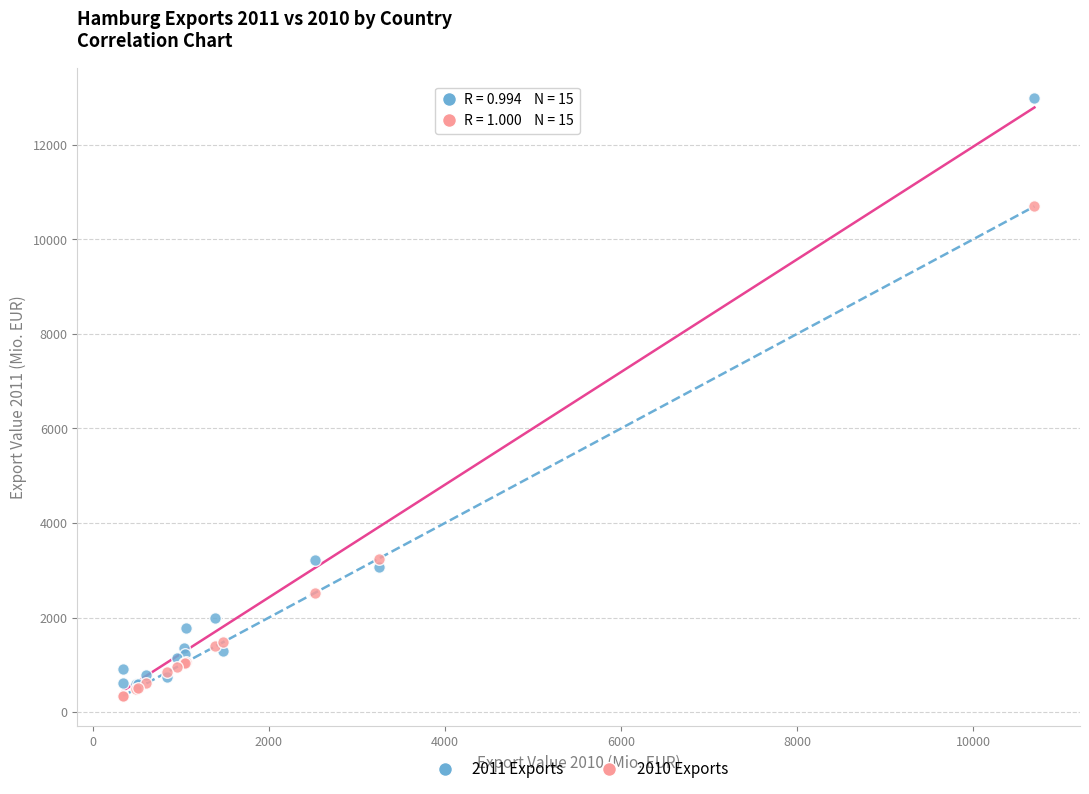

What are all the series names shown in the legend?

2011 Exports, 2010 Exports